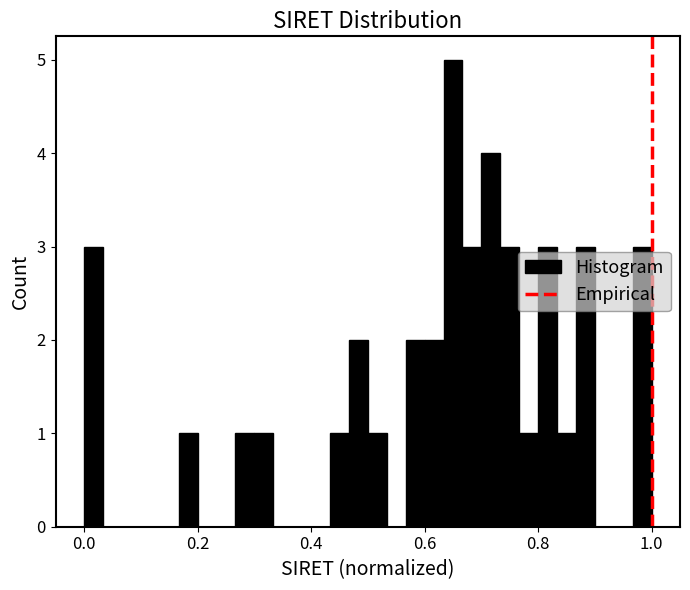

Around what value on the x-axis is the tallest bar? Give the approximate position of its centre, as read against the axis.

0.66